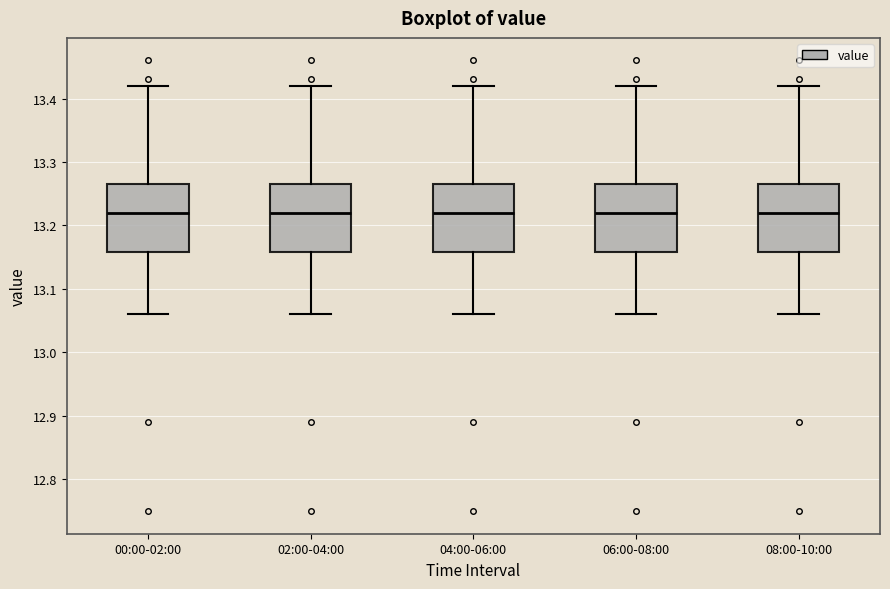

Reading left to right, transcribe this box plot: for each box, give where its median line is, the range the box spans, and where its two whiskers end, as read against the y-axis. The values are not printed on the chart, so give them approximately, as read against the axis.

00:00-02:00: median 13.22, box 13.16 to 13.27, whiskers 13.06 to 13.42
02:00-04:00: median 13.22, box 13.16 to 13.27, whiskers 13.06 to 13.42
04:00-06:00: median 13.22, box 13.16 to 13.27, whiskers 13.06 to 13.42
06:00-08:00: median 13.22, box 13.16 to 13.27, whiskers 13.06 to 13.42
08:00-10:00: median 13.22, box 13.16 to 13.27, whiskers 13.06 to 13.42